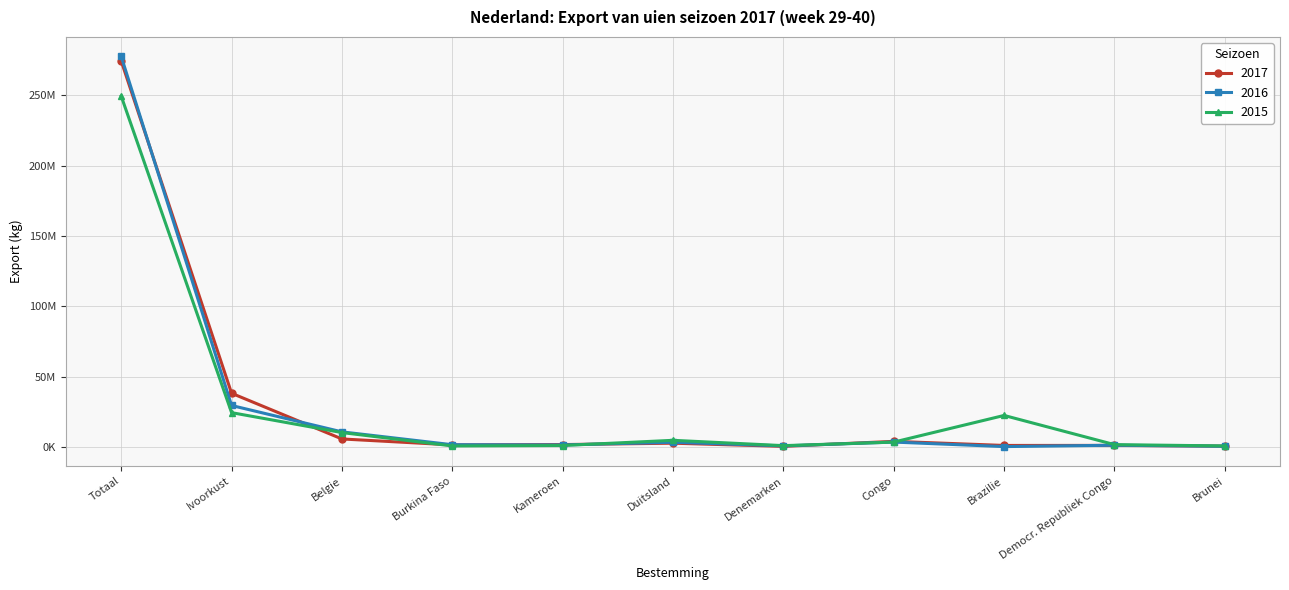

List the labels in order of 2015 value, largest first.

Totaal, Ivoorkust, Brazilie, Belgie, Duitsland, Congo, Democr. Republiek Congo, Kameroen, Denemarken, Burkina Faso, Brunei